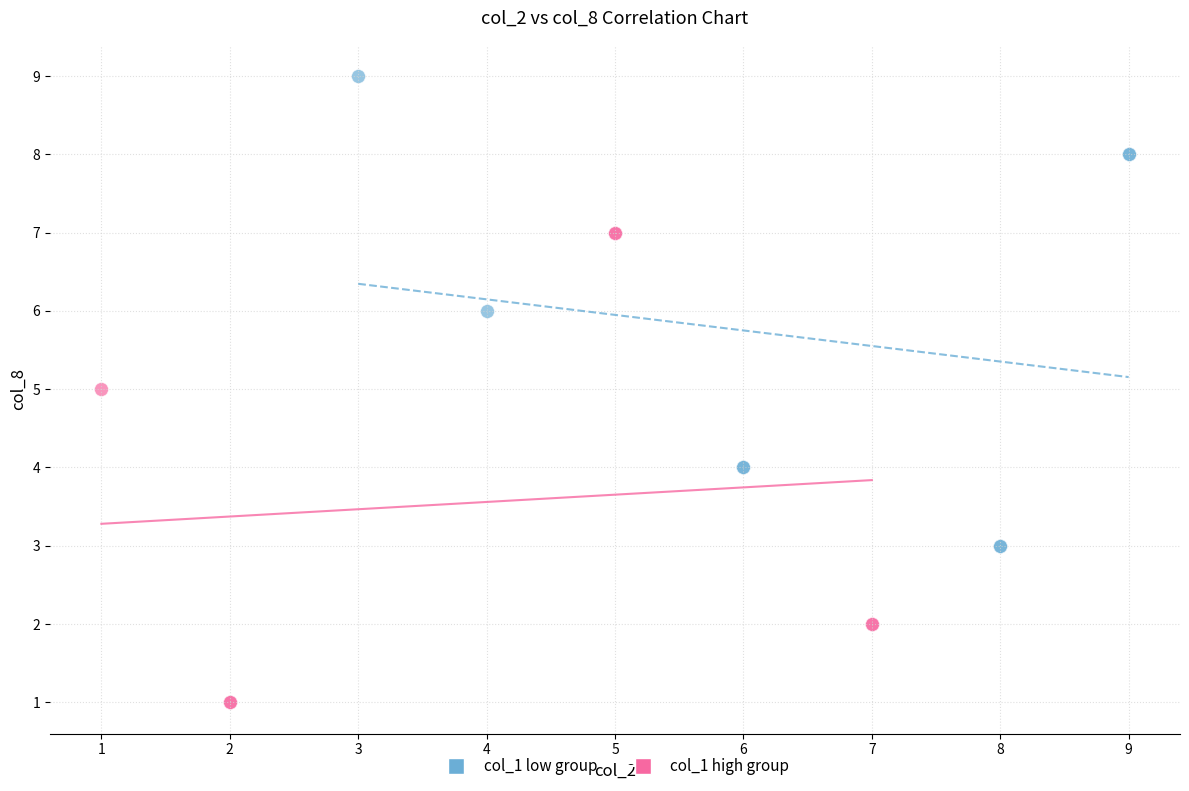

Which series contains the highest Y value?

col_1 low group